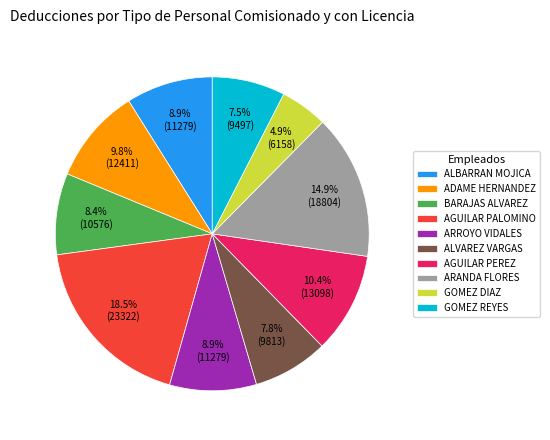

Which slice is the smallest?

GOMEZ DIAZ